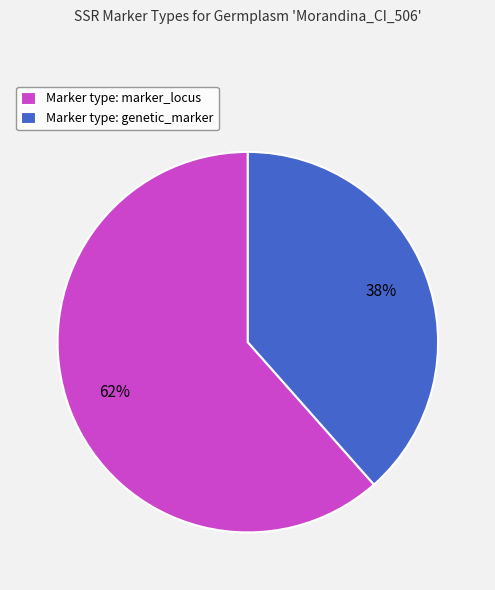

Which category has the biggest portion of the pie?

Marker type: marker_locus